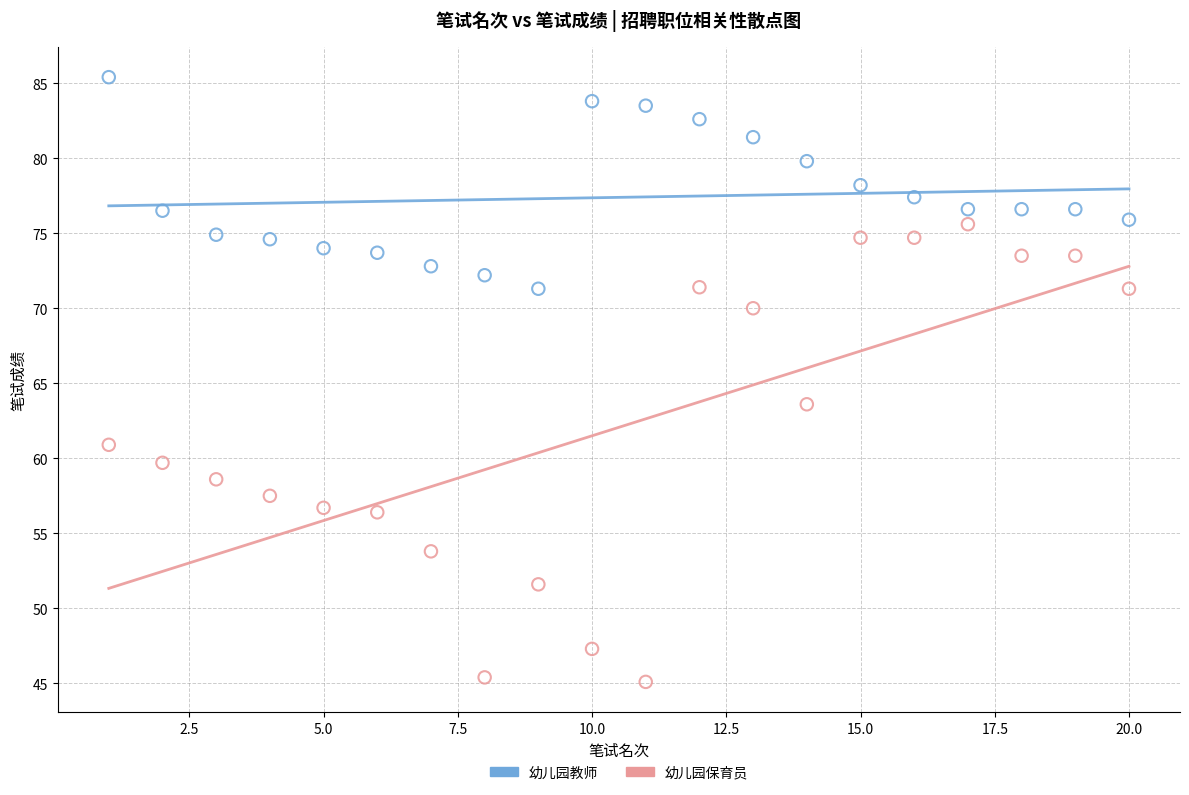

Which series contains the lowest Y value?

幼儿园保育员